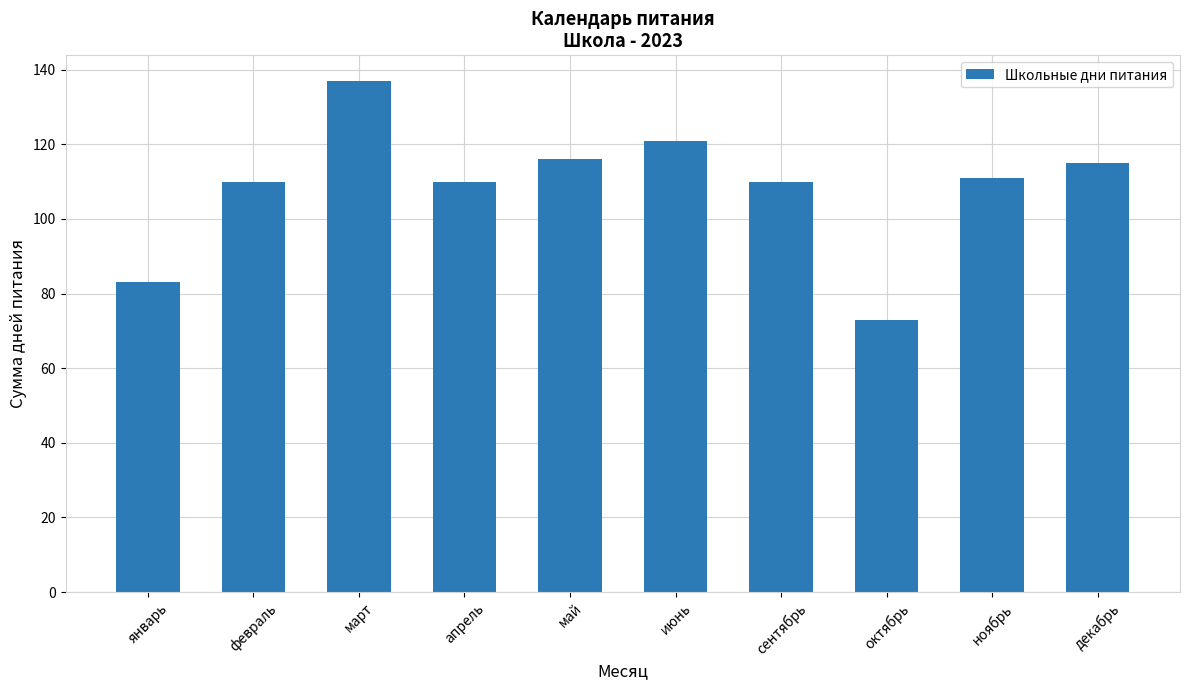

What is the difference between the second highest and second lowest values?

38